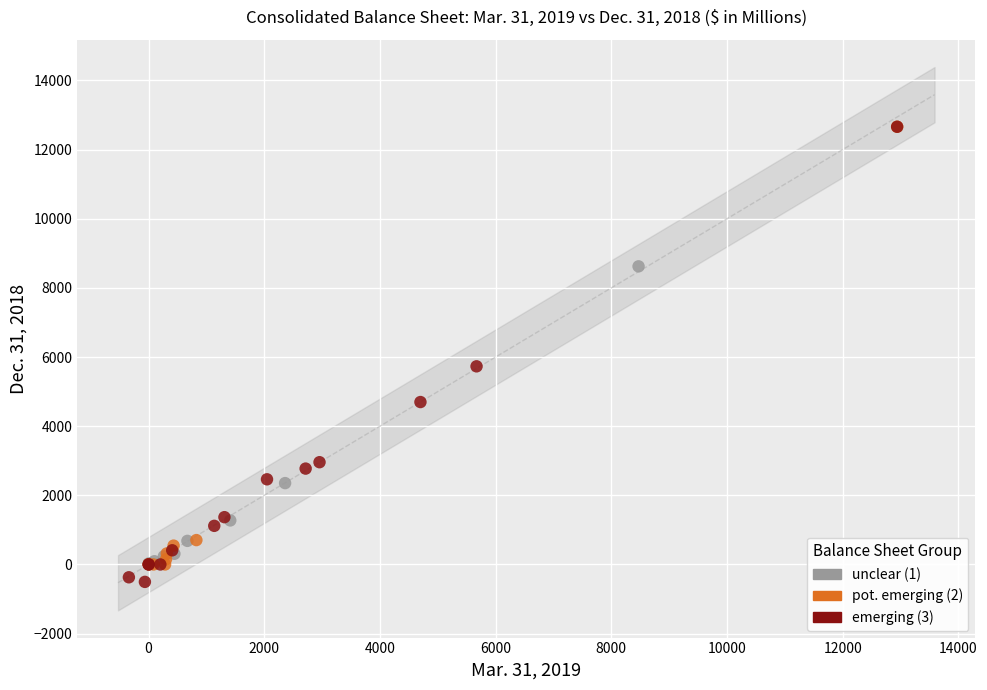

What are all the series names shown in the legend?

unclear (1), pot. emerging (2), emerging (3)